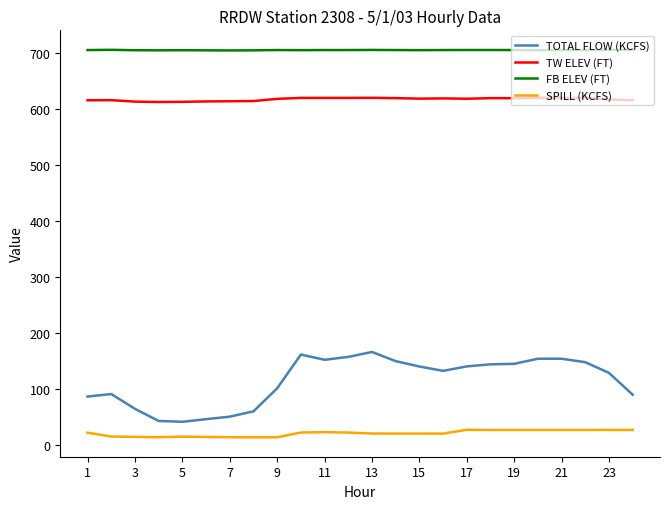

True or false: TOTAL FLOW (KCFS) and TW ELEV (FT) cross at least once.

False